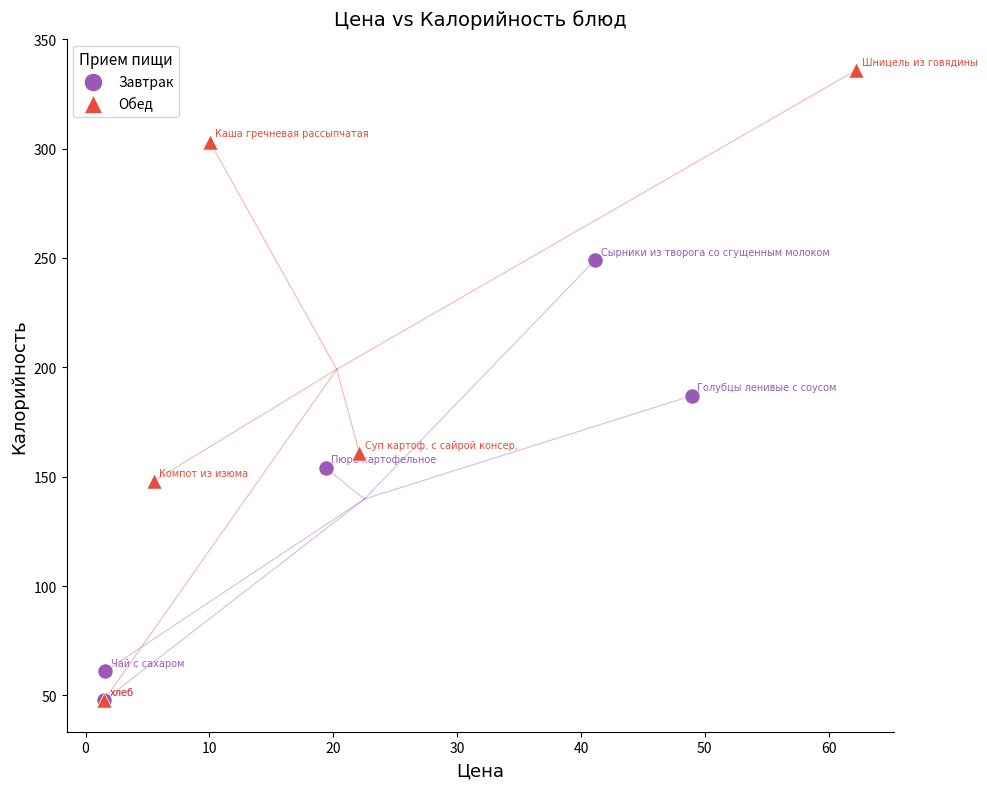

Which series reaches the maximum Y coordinate?

Обед